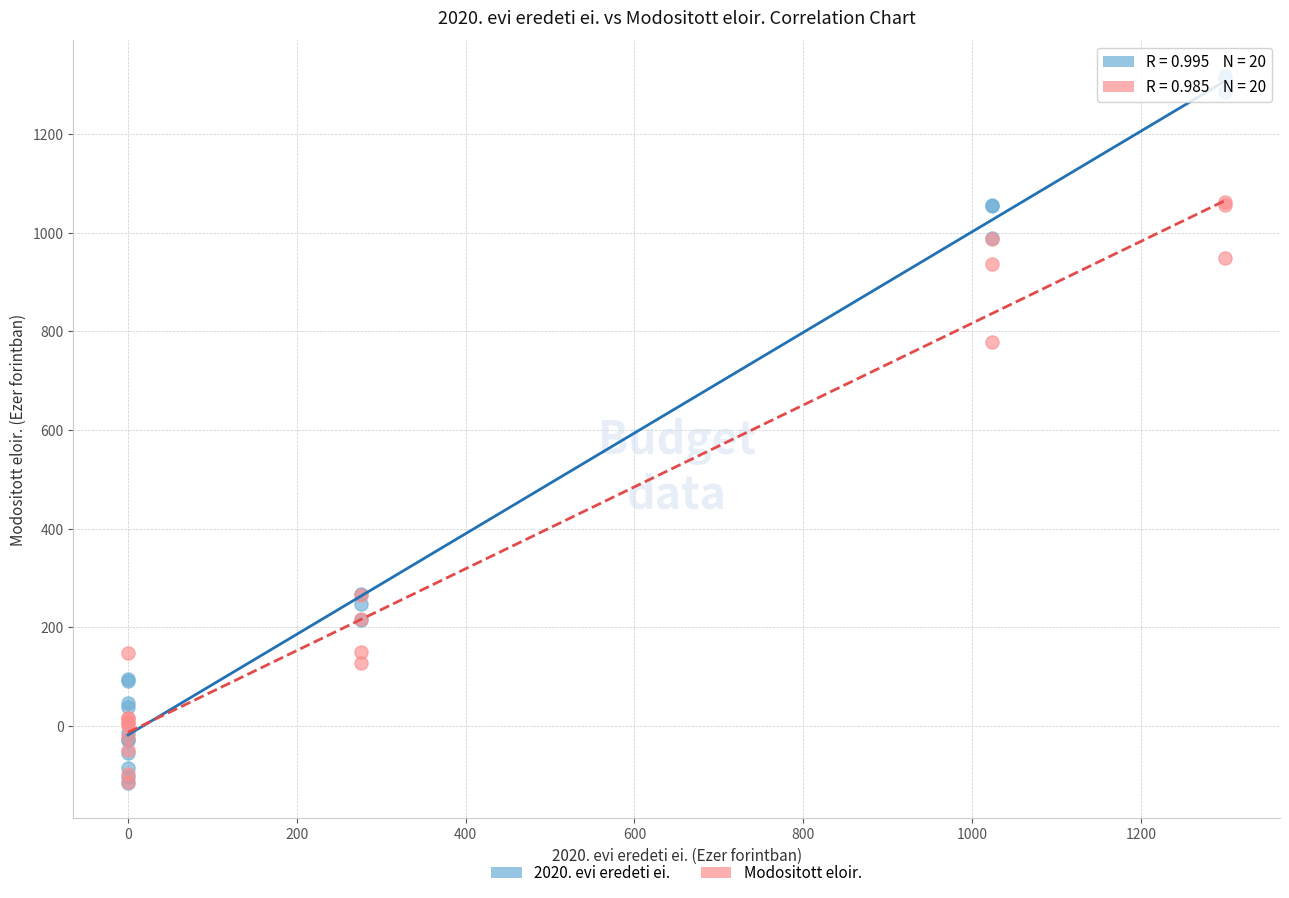

Which series reaches the maximum Y coordinate?

2020. evi eredeti ei.